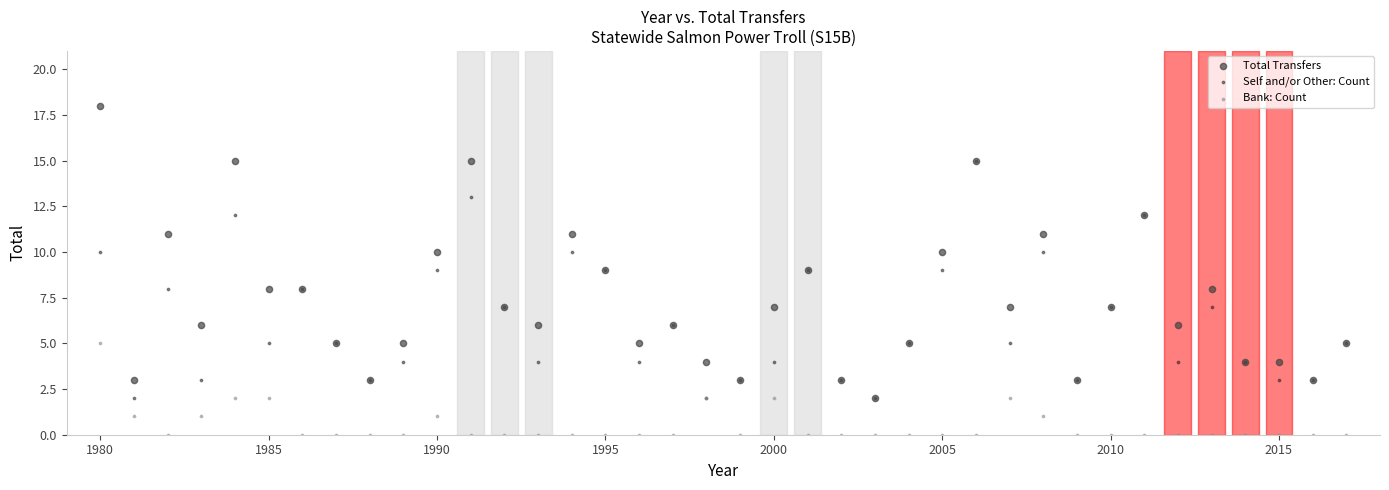

Which series contains the highest Y value?

Total Transfers